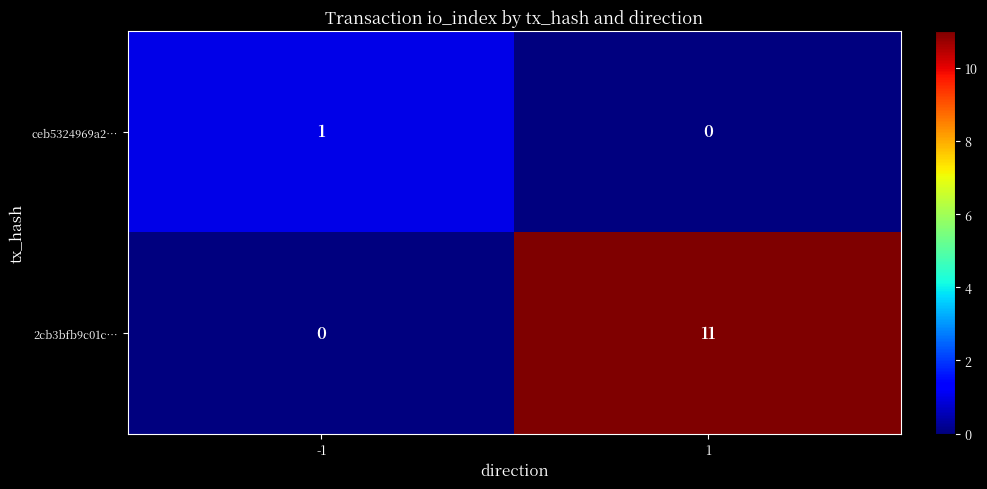

Which series changed the most between -1 and 1?

2cb3bfb9c01c…